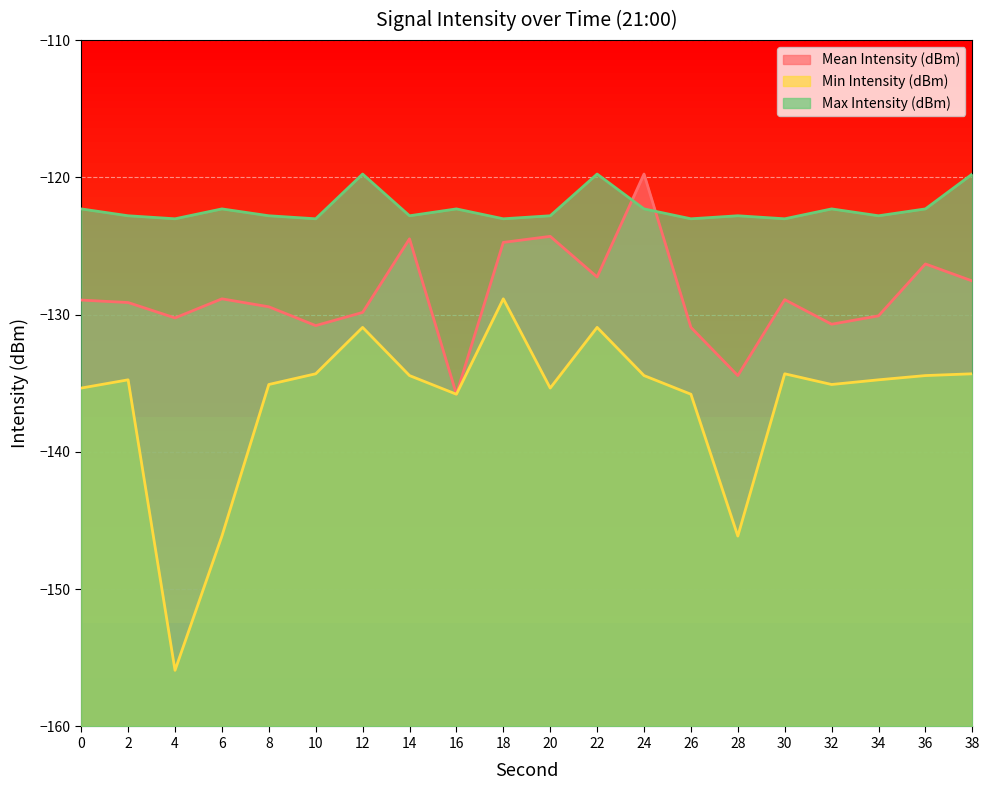

Which series ends up on top after the final intersection of Max Intensity (dBm) and Mean Intensity (dBm)?

Max Intensity (dBm)